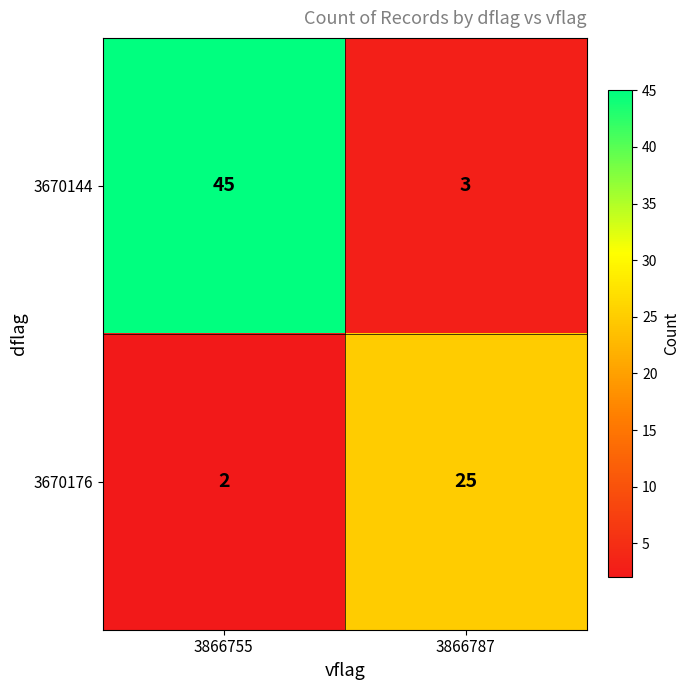

What is the sum of all 3670144 values?

48